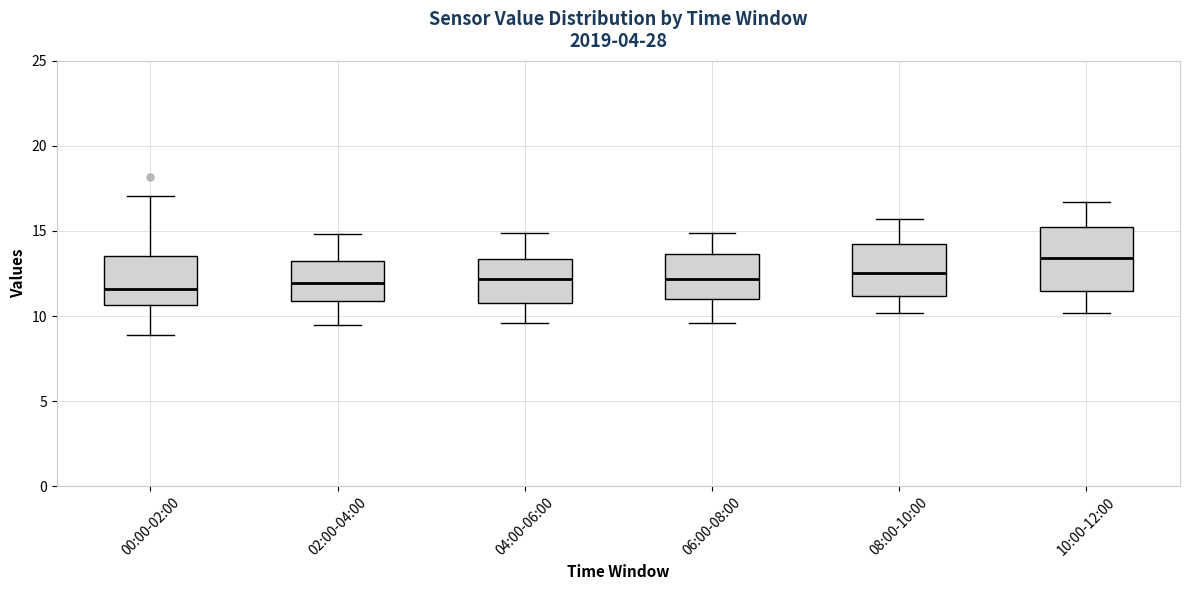

Where does the upper whisker of the box for 02:00-04:00 end on the y-axis? The values are not printed on the chart, so give them approximately, as read against the axis.

15.0